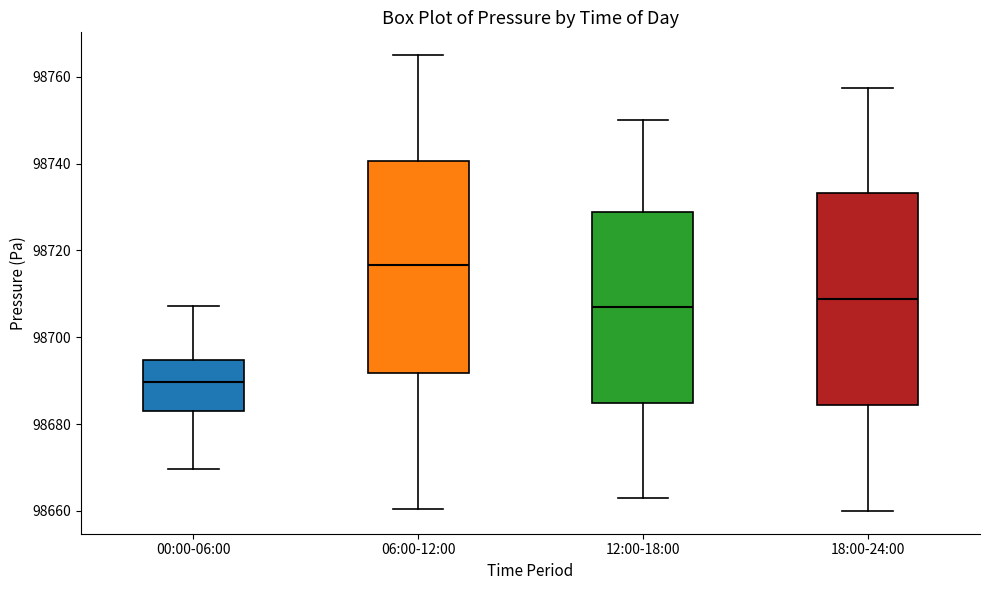

Reading left to right, transcribe this box plot: for each box, give where its median line is, the range the box spans, and where its two whiskers end, as read against the y-axis. The values are not printed on the chart, so give them approximately, as read against the axis.

00:00-06:00: median 98690, box 98682 to 98694, whiskers 98670 to 98708
06:00-12:00: median 98716, box 98692 to 98740, whiskers 98660 to 98766
12:00-18:00: median 98706, box 98684 to 98728, whiskers 98664 to 98750
18:00-24:00: median 98708, box 98684 to 98734, whiskers 98660 to 98758